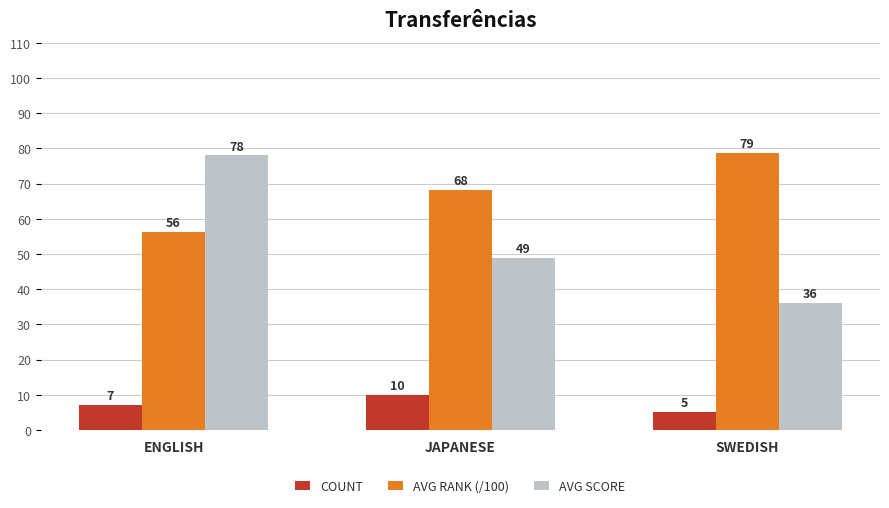

What is the lowest value of the AVG SCORE series?

36.0